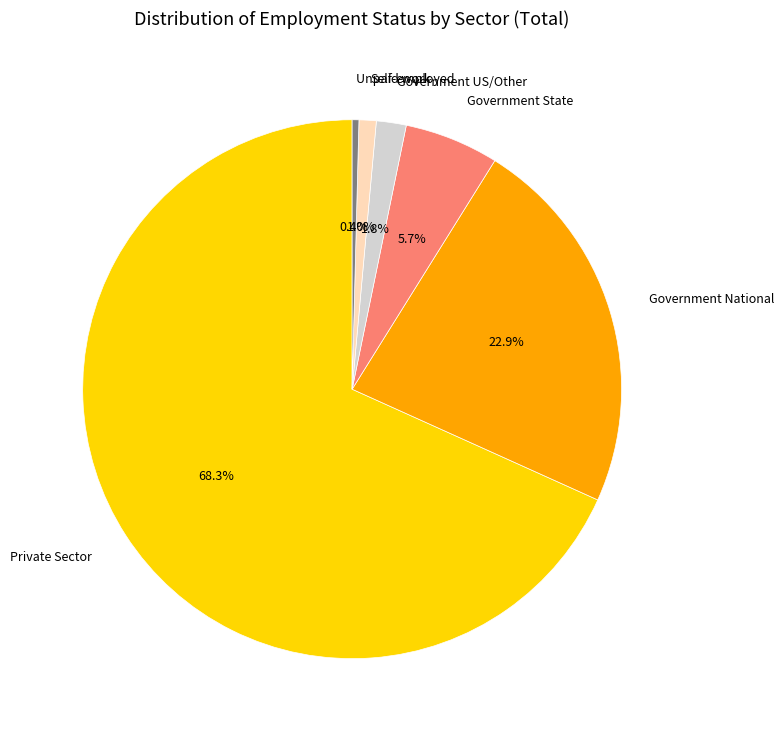

Combined, do Self-employed and Private Sector account for over 50%?

Yes